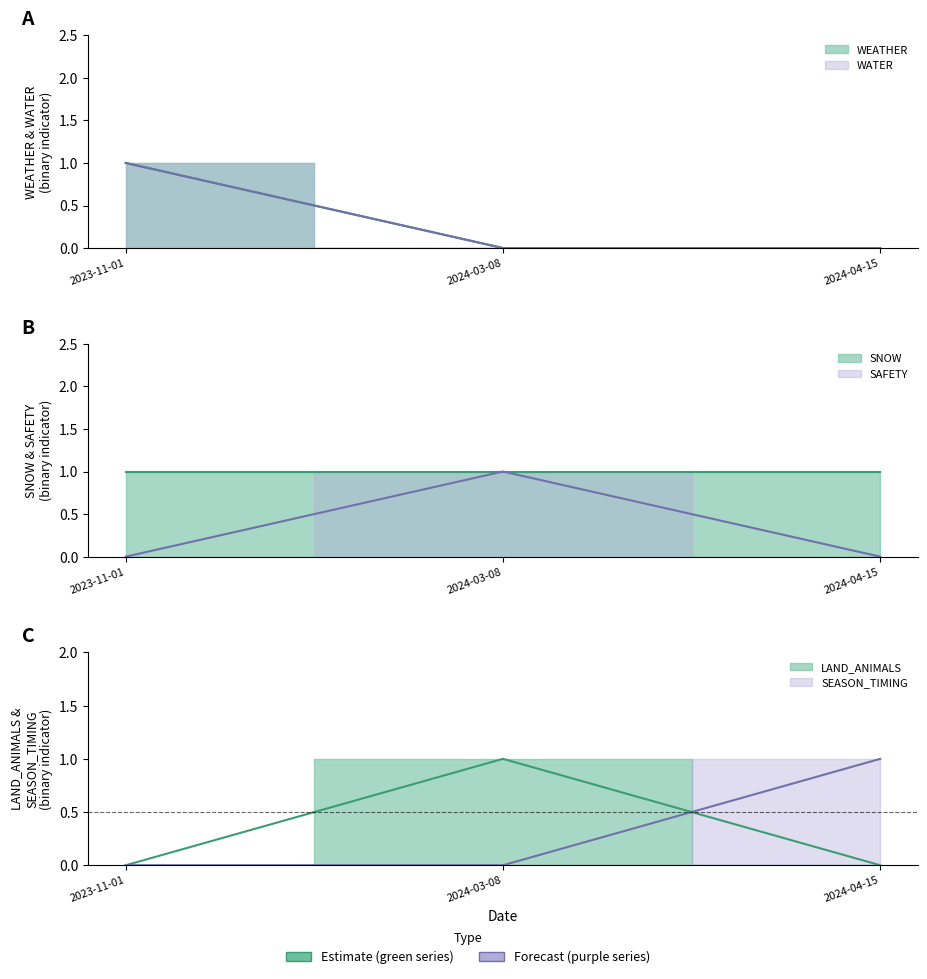

What is the spread (max minus min) of values at 2024-04-15?

1